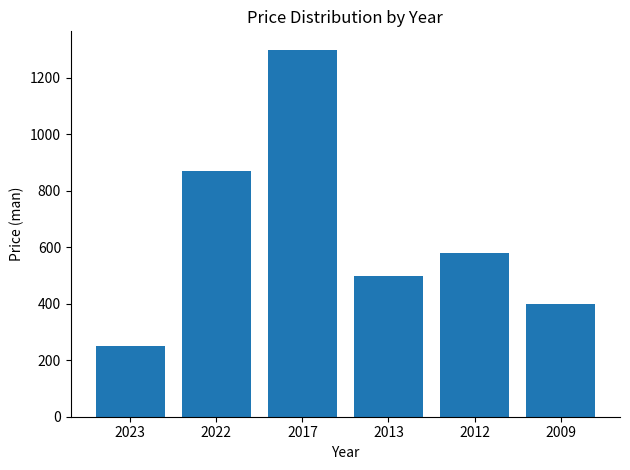

Which label corresponds to the largest value in the chart?

2017